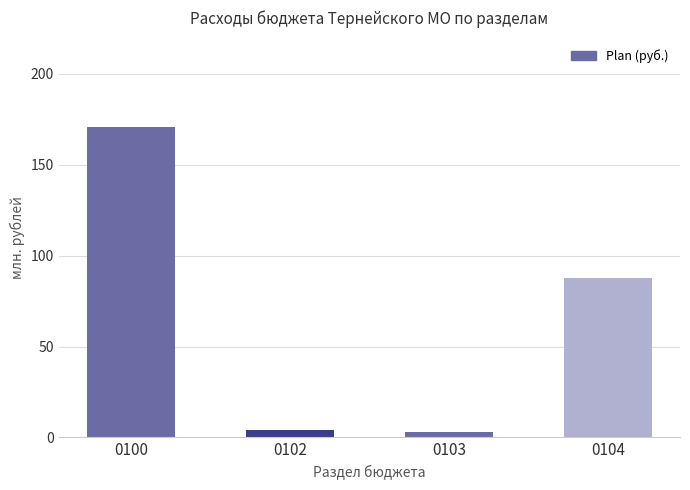

What is the change in value from 0102 to 0103?

-715434.6